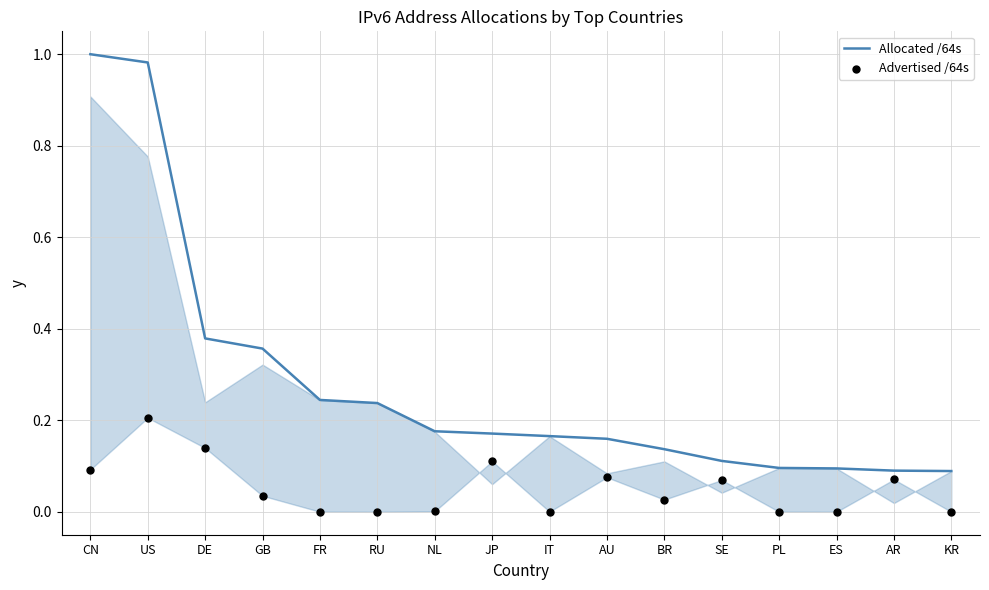

What are all the series names shown in the legend?

Allocated /64s, Advertised /64s